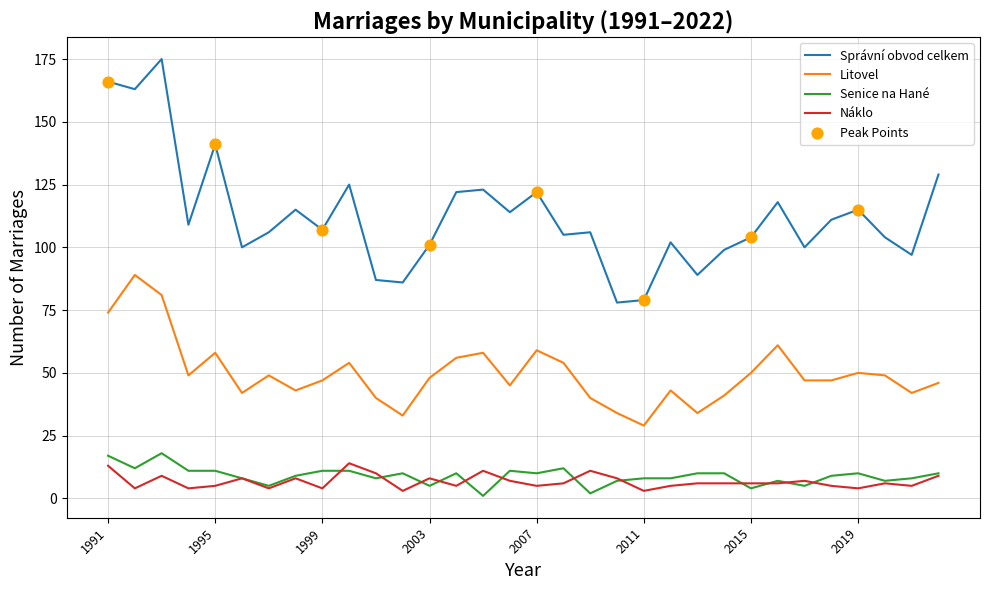

Which series has the largest range (max minus min)?

Správní obvod celkem